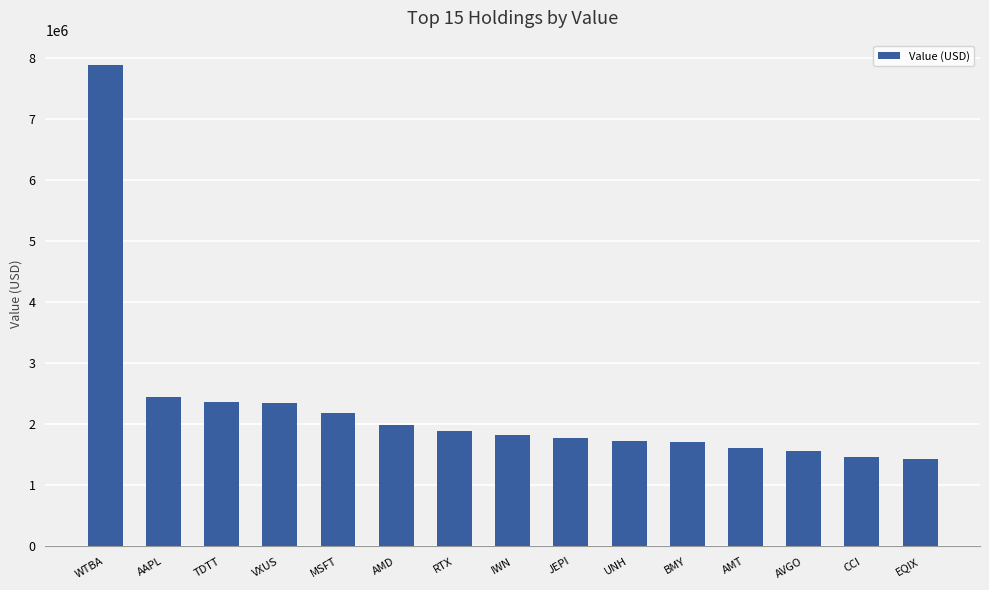

Which category has the highest value across all series?

WTBA